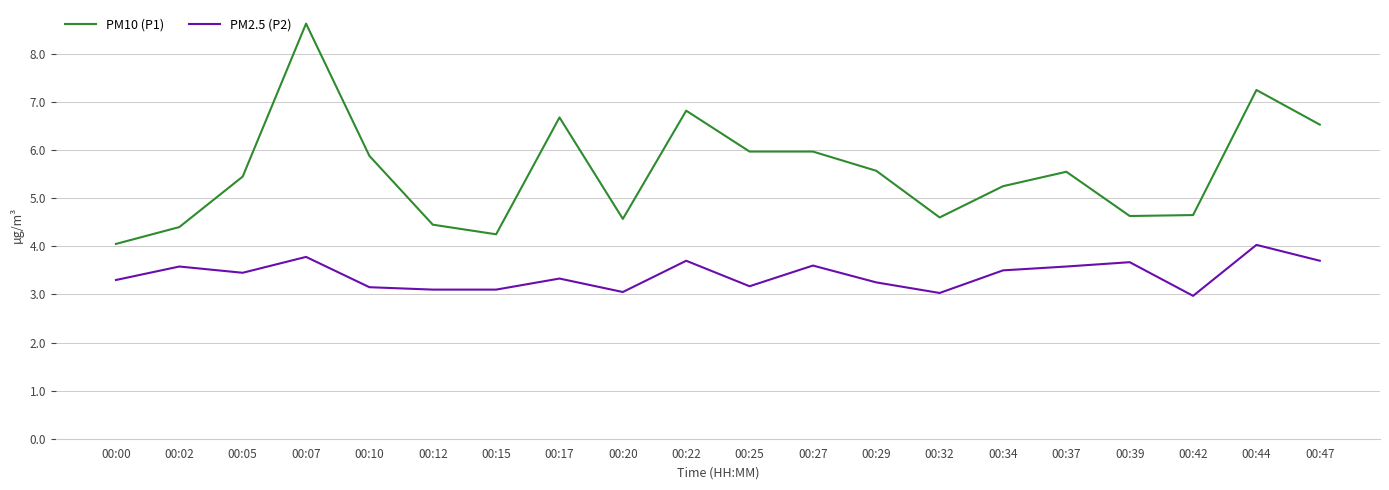

What is the total value across all series at 00:17?

10.0